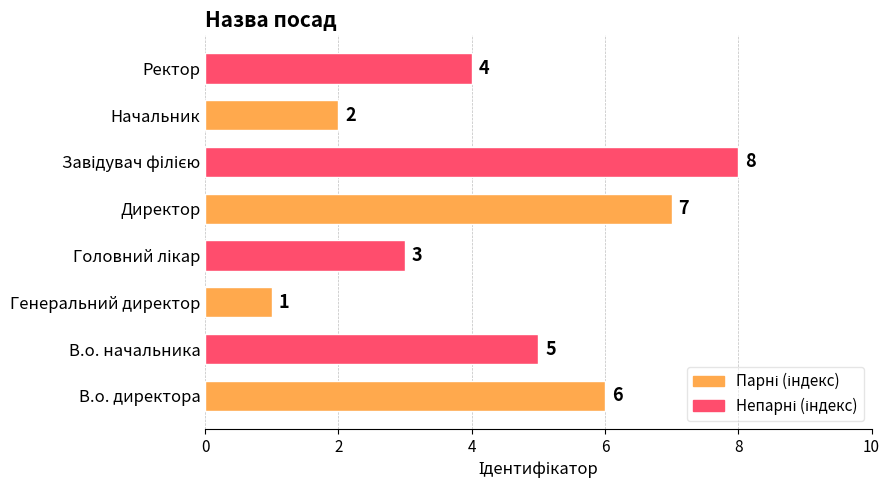

How many values are below 5?

4